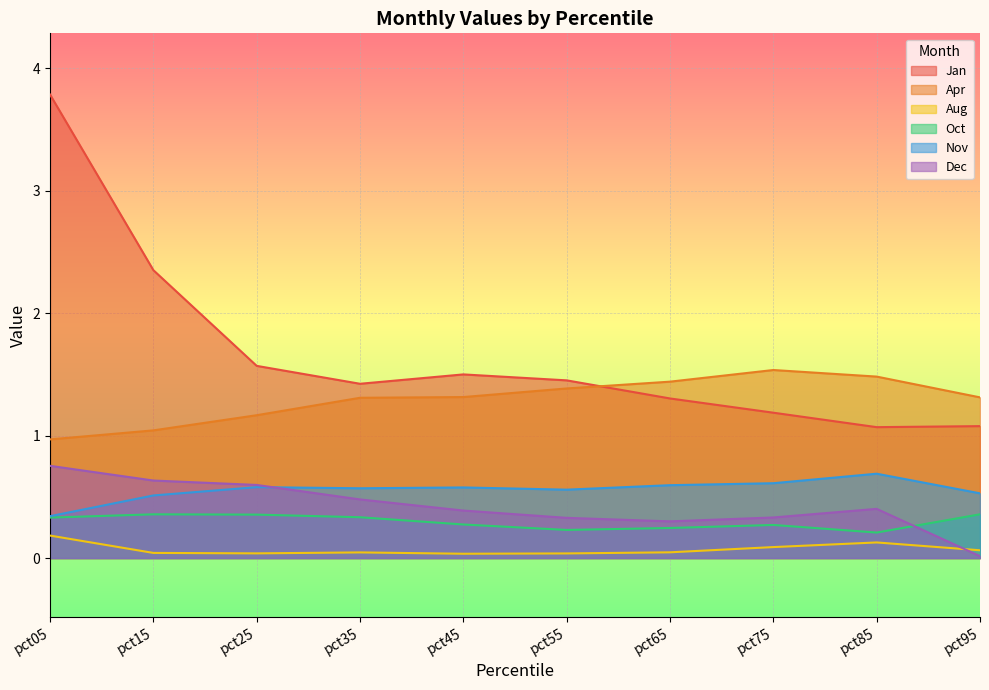

Reading left to right, transcribe all the data shown in this chart.

Jan: 3.8	2.4	1.6	1.4	1.5	1.5	1.3	1.2	1.1	1.1
Apr: 1.0	1.0	1.2	1.3	1.3	1.4	1.4	1.5	1.5	1.3
Aug: 0.2	0.0	0.0	0.0	0.0	0.0	0.0	0.1	0.1	0.1
Oct: 0.3	0.4	0.4	0.3	0.3	0.2	0.2	0.3	0.2	0.4
Nov: 0.3	0.5	0.6	0.6	0.6	0.6	0.6	0.6	0.7	0.5
Dec: 0.8	0.6	0.6	0.5	0.4	0.3	0.3	0.3	0.4	0.0